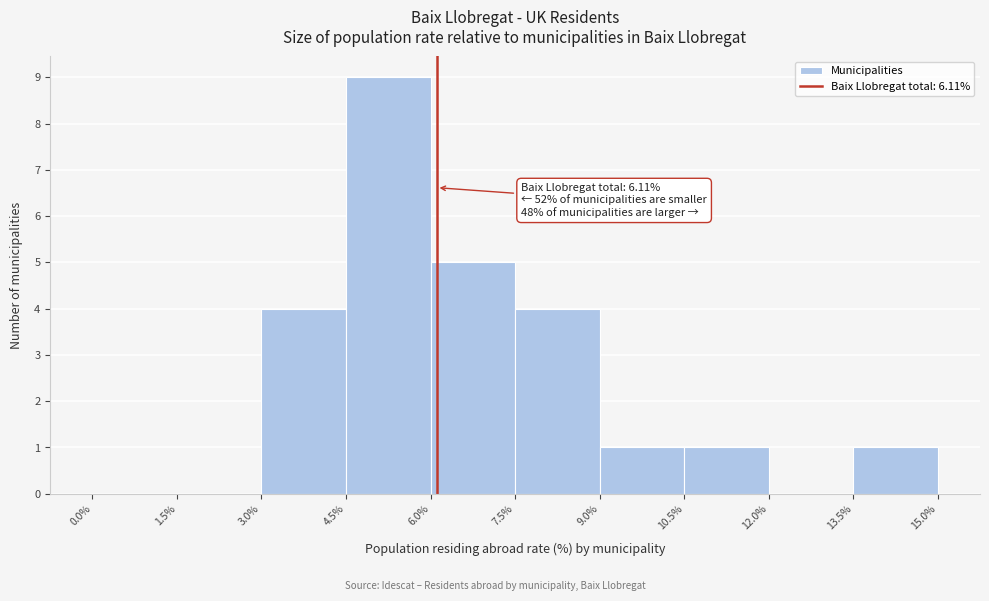

Over which range of the x-axis is the bar tallest?

4.5% to 6.0%